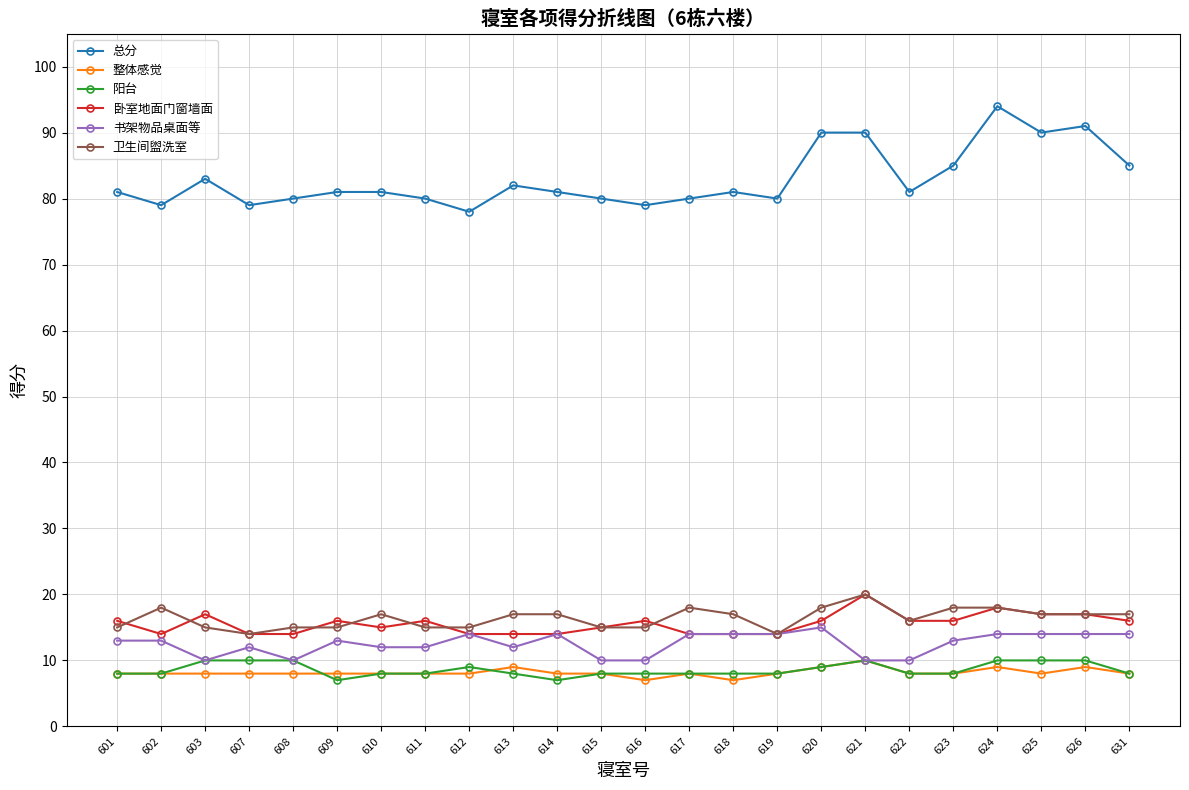

Read the 阳台 value at 614.

7